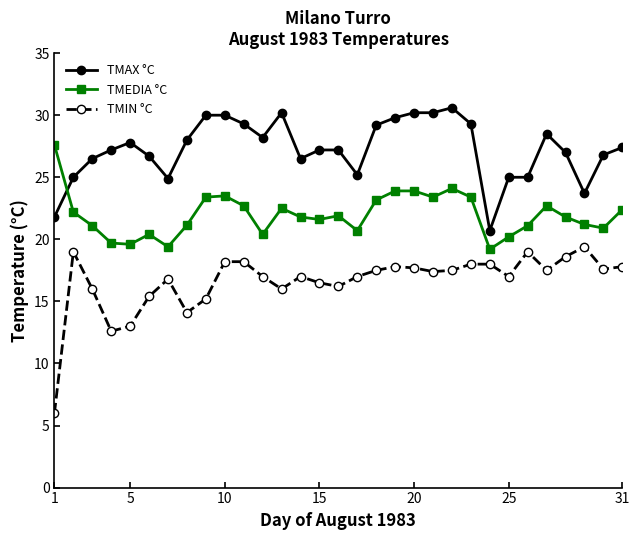

List the series in order of their overall mean, lowest first.

TMIN °C, TMEDIA °C, TMAX °C